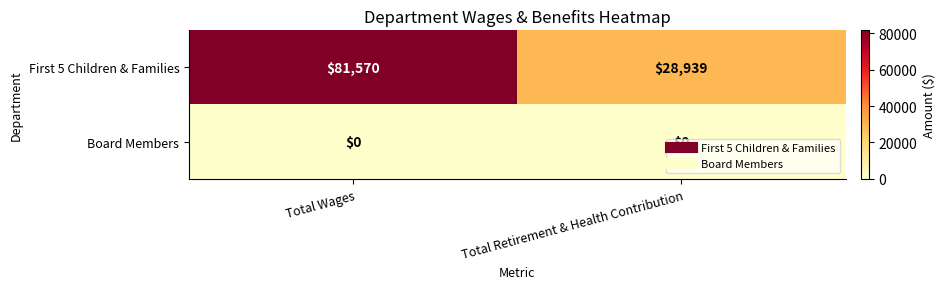

At which category is the sum across all series the highest?

Total Wages